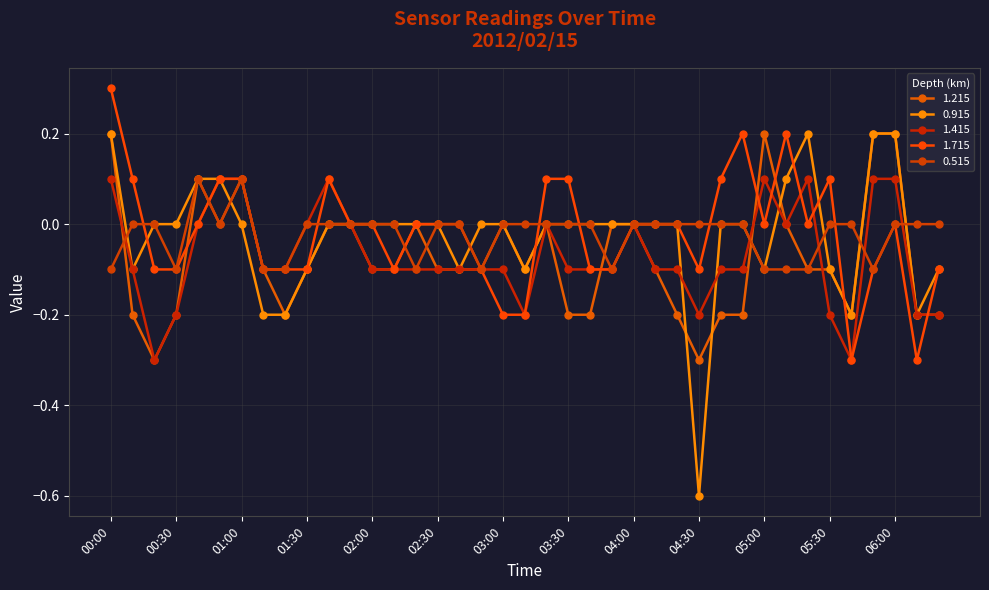

Is this an area chart (filled region under the line)?

No